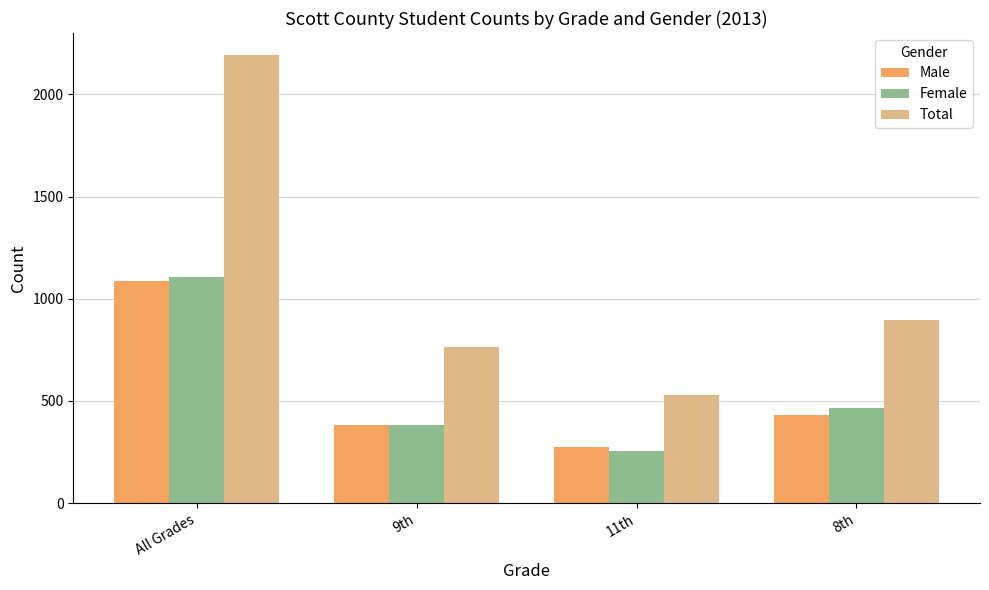

Reading left to right, list all the values displayed in this chart.

Male: All Grades=1086	9th=383	11th=274	8th=429
Female: All Grades=1105	9th=383	11th=257	8th=465
Total: All Grades=2191	9th=766	11th=531	8th=894